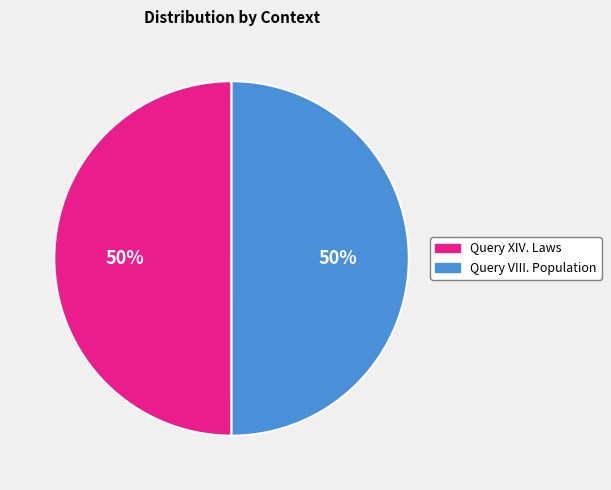

To the nearest percent, what percentage of the pie is Query XIV. Laws?

50%